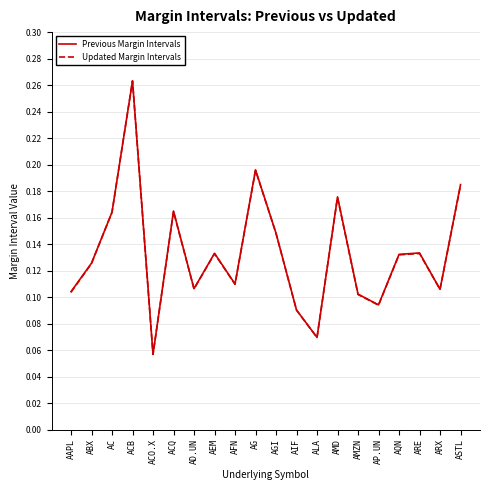

At which category is the sum across all series the highest?

ACB